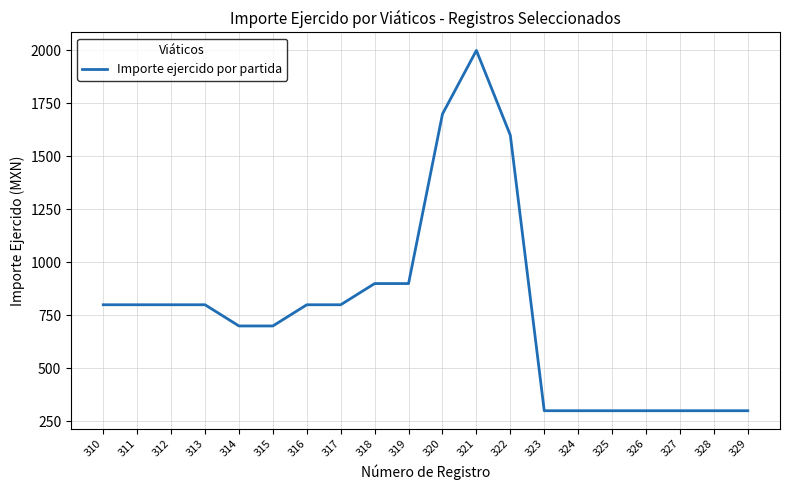

The value at 314 is 700. True or false?

True